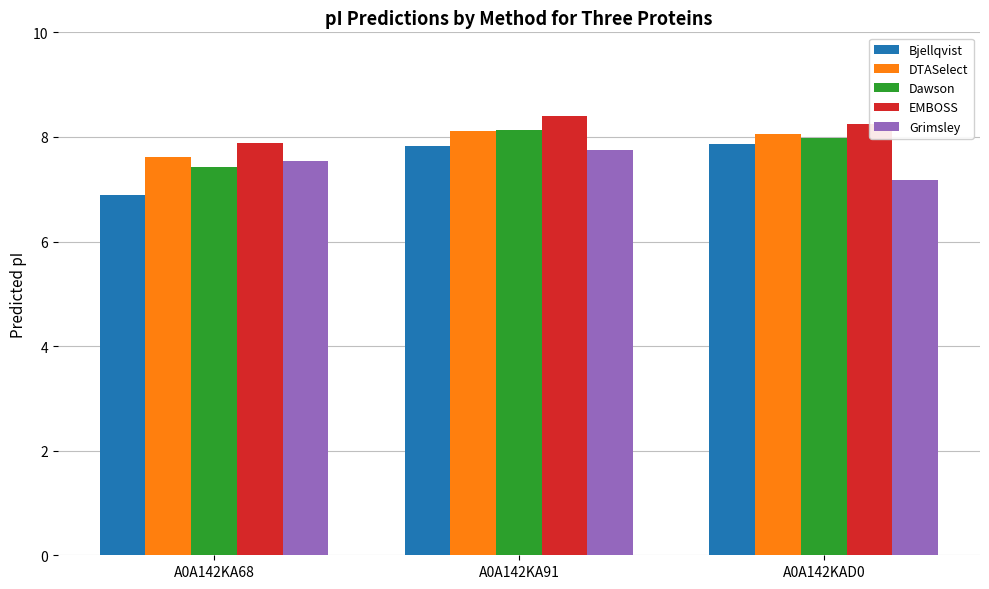

What is the minimum value for EMBOSS?

7.9